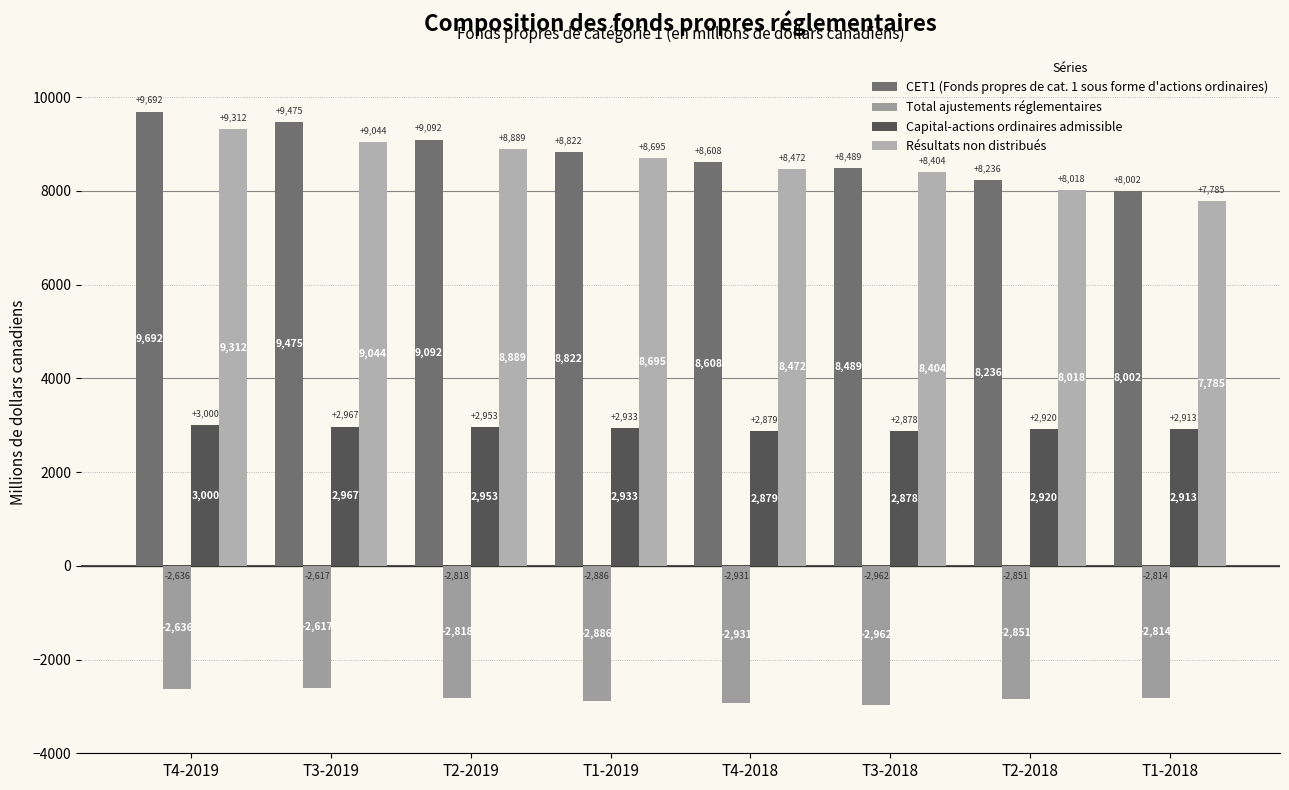

How many values in the CET1 (Fonds propres de cat. 1 sous forme d'actions ordinaires) series are below 8822?

4